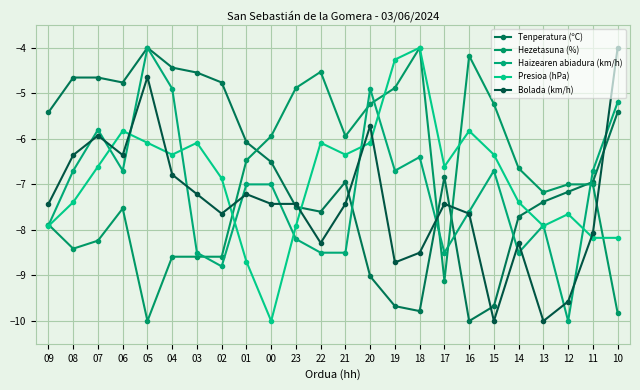

Reading left to right, list all the values displayed in this chart.

Tenperatura (ºC): 09=-5.4	08=-4.7	07=-4.7	06=-4.8	05=-4.0	04=-4.4	03=-4.5	02=-4.8	01=-6.1	00=-6.5	23=-7.5	22=-7.6	21=-6.9	20=-9.0	19=-9.7	18=-9.8	17=-6.8	16=-10.0	15=-9.7	14=-7.7	13=-7.4	12=-7.2	11=-6.9	10=-5.4
Hezetasuna (%): 09=-7.9	08=-8.4	07=-8.2	06=-7.5	05=-10.0	04=-8.6	03=-8.6	02=-8.6	01=-6.5	00=-5.9	23=-4.9	22=-4.5	21=-5.9	20=-5.2	19=-4.9	18=-4.0	17=-9.1	16=-4.2	15=-5.2	14=-6.6	13=-7.2	12=-7.0	11=-7.0	10=-9.8
Haizearen abiadura (km/h): 09=-7.9	08=-6.7	07=-5.8	06=-6.7	05=-4.0	04=-4.9	03=-8.5	02=-8.8	01=-7.0	00=-7.0	23=-8.2	22=-8.5	21=-8.5	20=-4.9	19=-6.7	18=-6.4	17=-8.5	16=-7.6	15=-6.7	14=-8.5	13=-7.9	12=-10.0	11=-6.7	10=-5.2
Presioa (hPa): 09=-7.9	08=-7.4	07=-6.6	06=-5.8	05=-6.1	04=-6.3	03=-6.1	02=-6.9	01=-8.7	00=-10.0	23=-7.9	22=-6.1	21=-6.3	20=-6.1	19=-4.3	18=-4.0	17=-6.6	16=-5.8	15=-6.3	14=-7.4	13=-7.9	12=-7.7	11=-8.2	10=-8.2
Bolada (km/h): 09=-7.4	08=-6.4	07=-5.9	06=-6.4	05=-4.6	04=-6.8	03=-7.2	02=-7.6	01=-7.2	00=-7.4	23=-7.4	22=-8.3	21=-7.4	20=-5.7	19=-8.7	18=-8.5	17=-7.4	16=-7.6	15=-10.0	14=-8.3	13=-10.0	12=-9.6	11=-8.1	10=-4.0